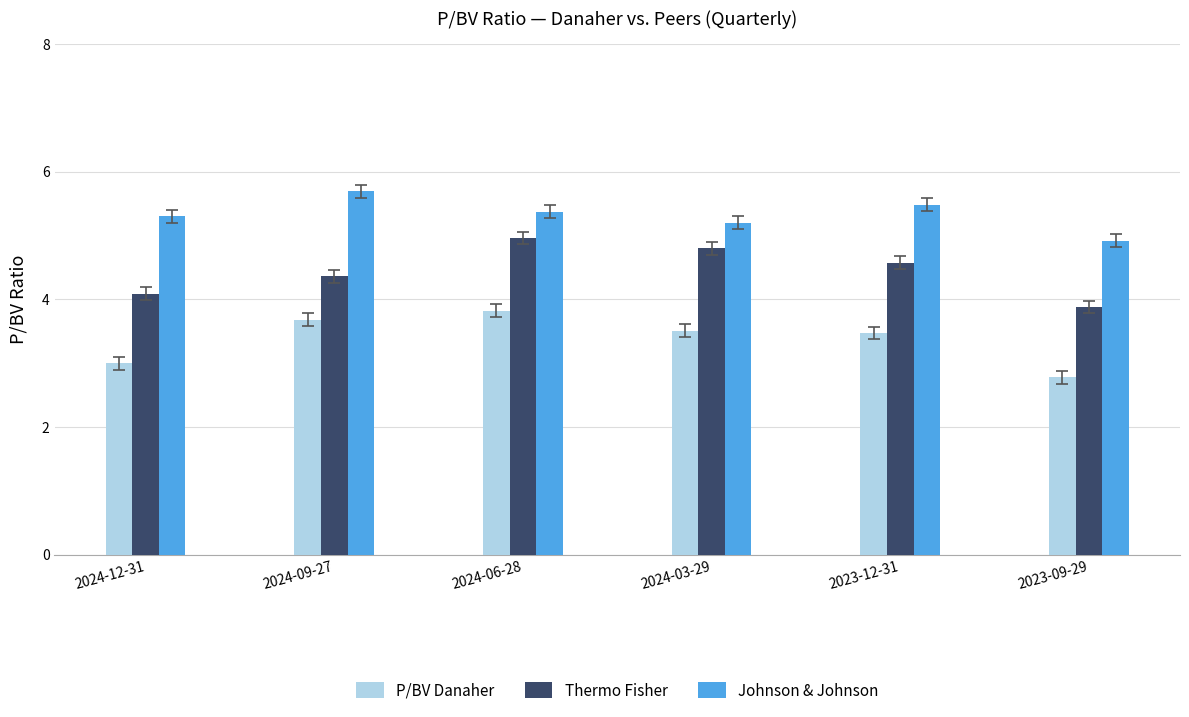

At how many categories does at least one series exceed 3?

6